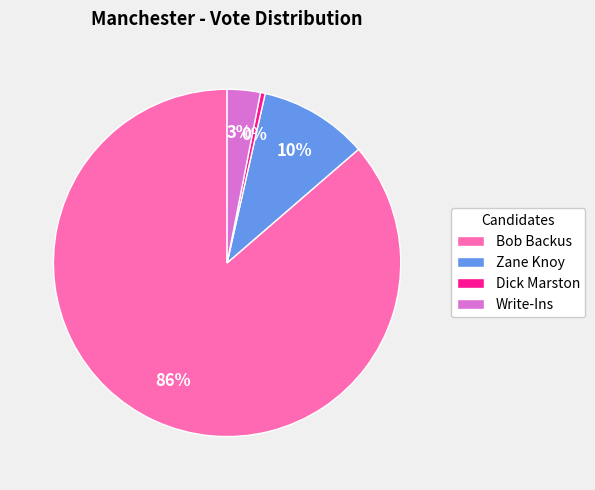

Rank the categories by value from lowest to highest.

Dick Marston, Write-Ins, Zane Knoy, Bob Backus